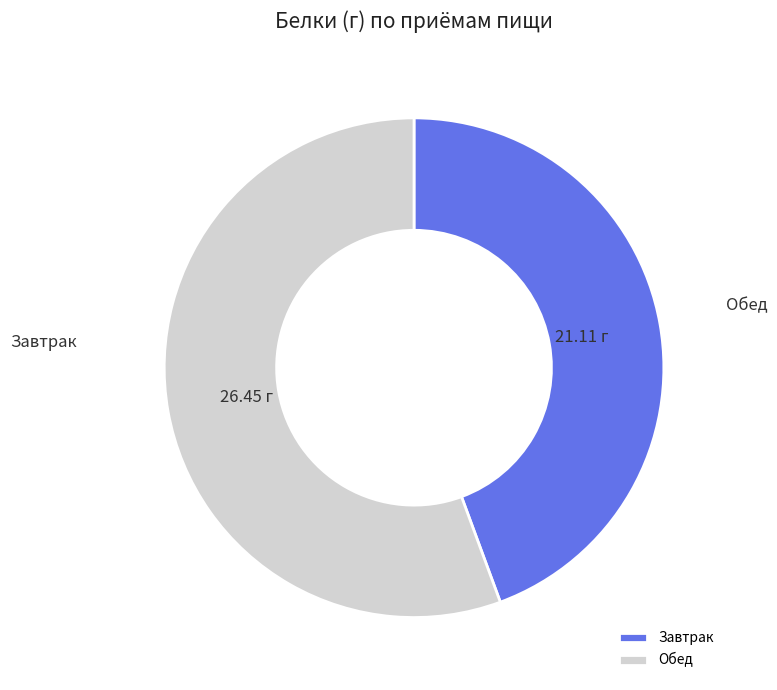

Which category has the biggest portion of the pie?

Обед